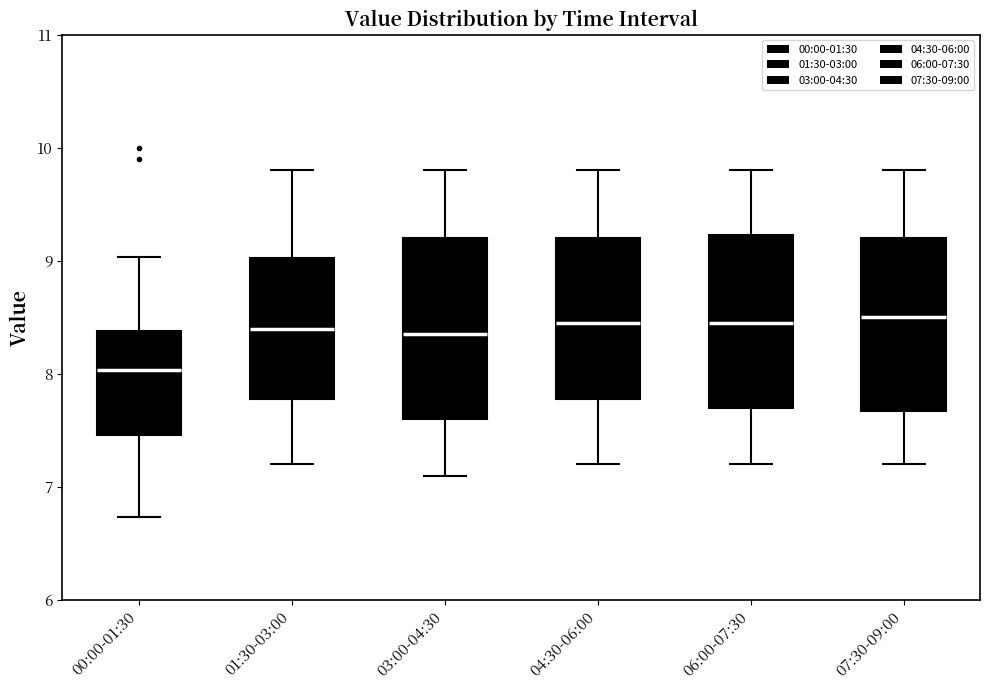

Where does the median line of the box for 03:00-04:30 sit on the y-axis? The values are not printed on the chart, so give them approximately, as read against the axis.

8.4